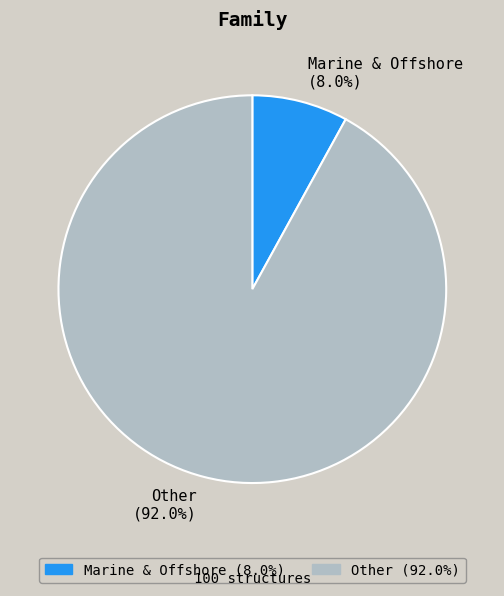

Which category has the smallest portion of the pie?

Marine & Offshore